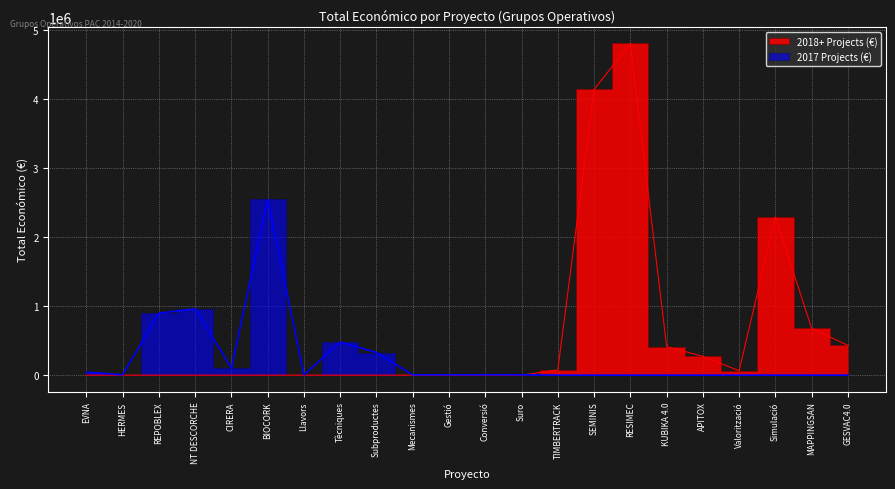

What is the difference between the highest and lowest values at Conversió?

2853